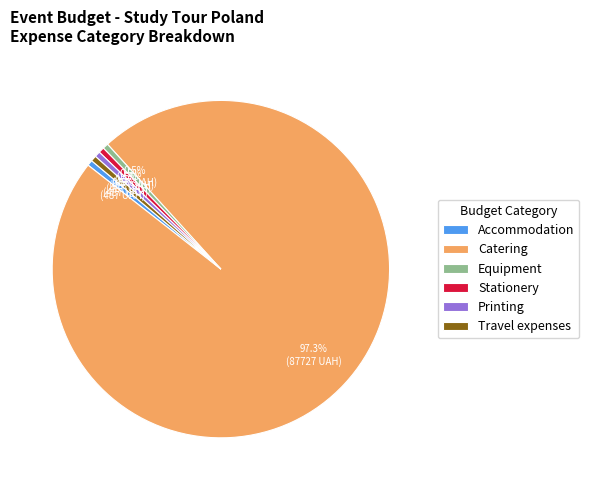

Which slice is the largest?

Catering